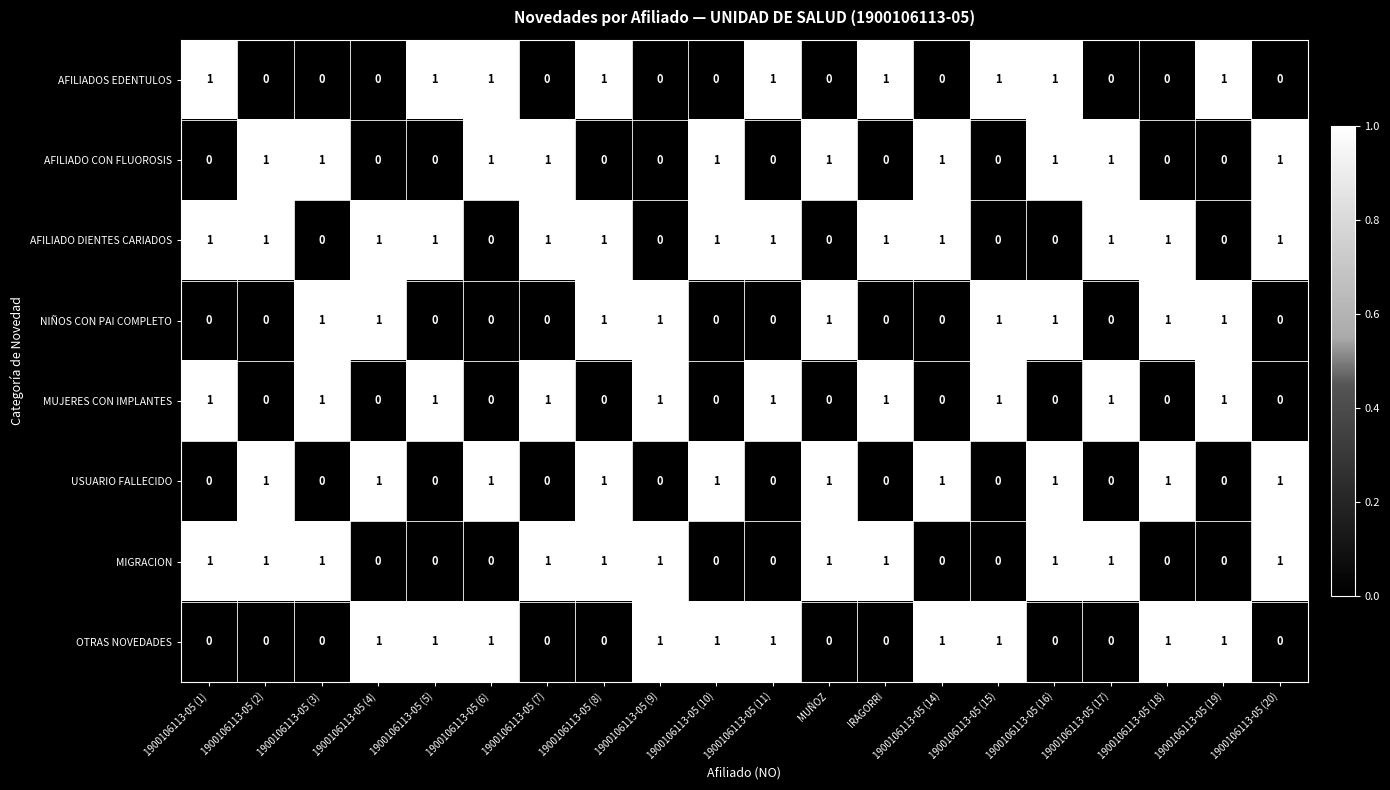

True or false: MIGRACION has a value of 2 at 1900106113-05 (7).

False